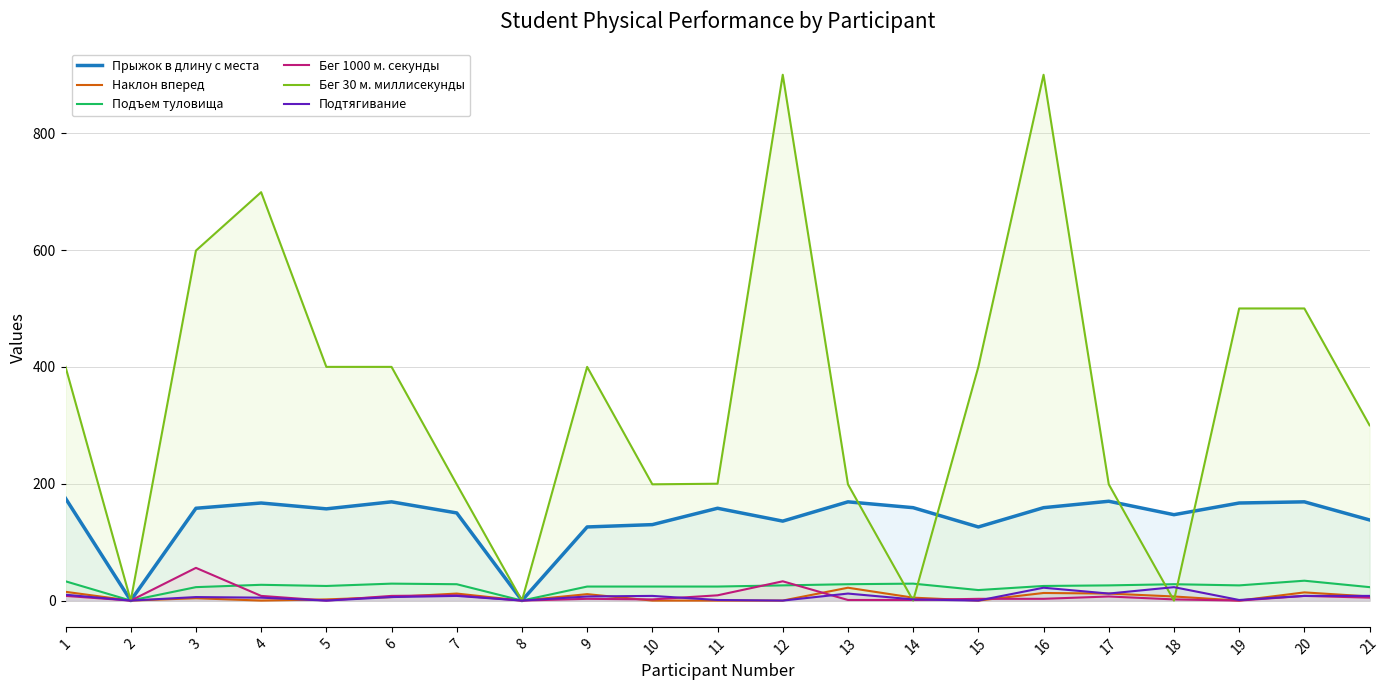

What is the difference between the second highest and second lowest values in the Наклон вперед series?

15